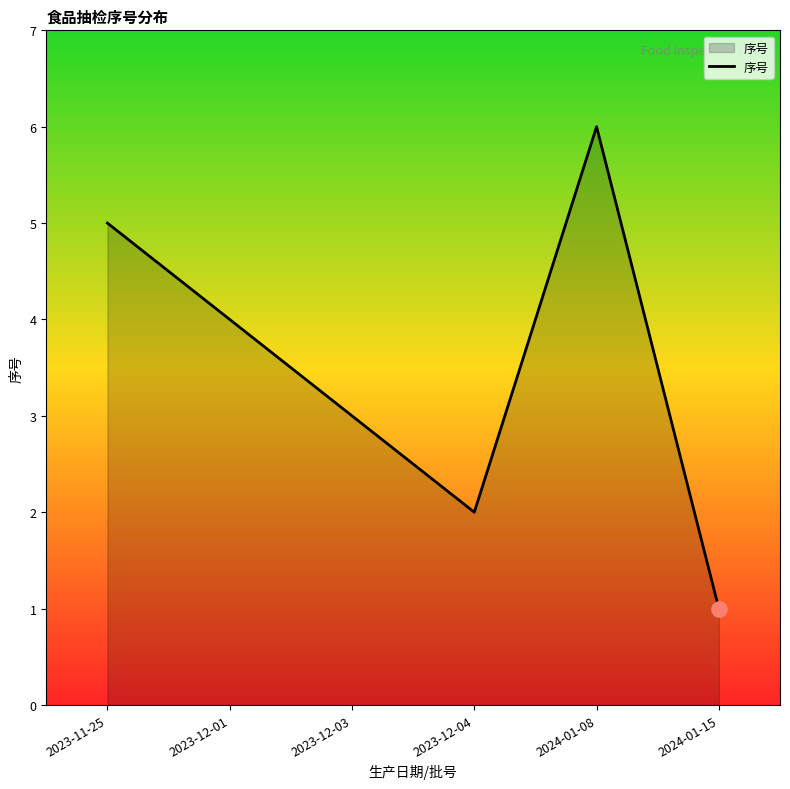

Approximately how many times larger is the value at 2024-01-08 compared to 2023-11-25?

1.2